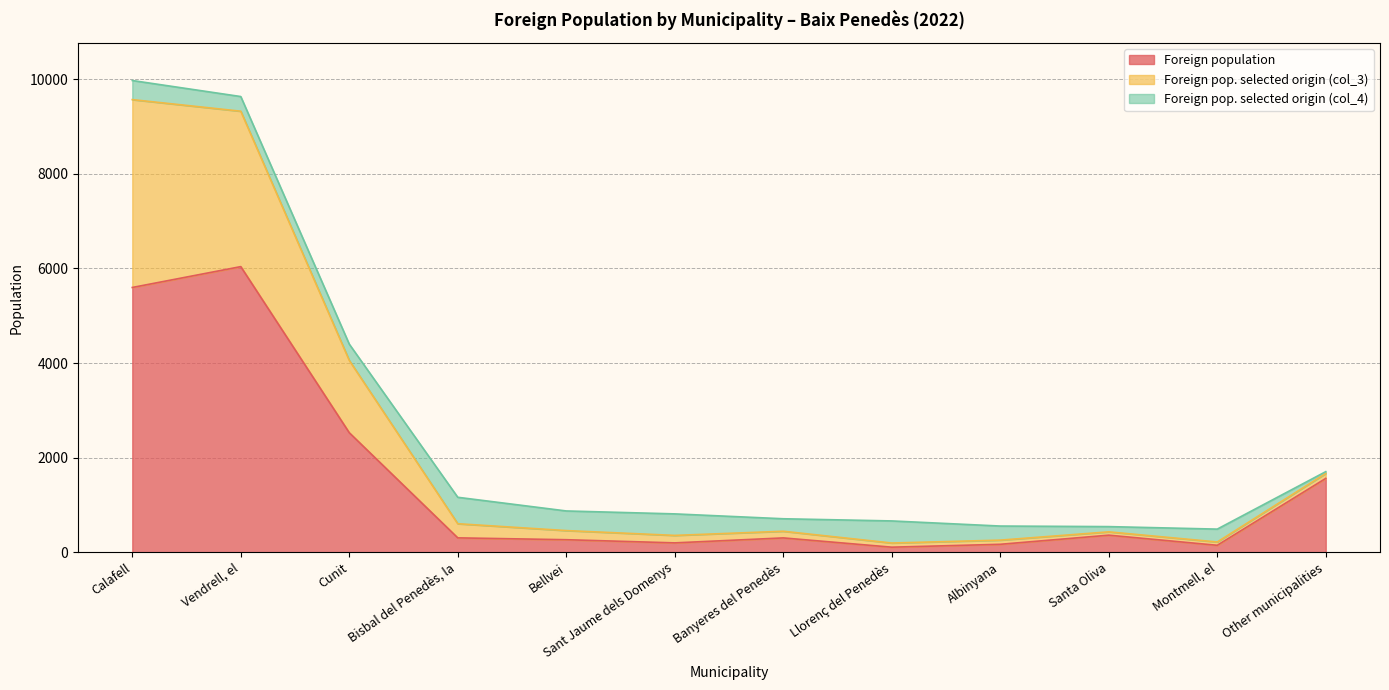

What are all the series names shown in the legend?

Foreign population, Foreign pop. selected origin (col_3), Foreign pop. selected origin (col_4)